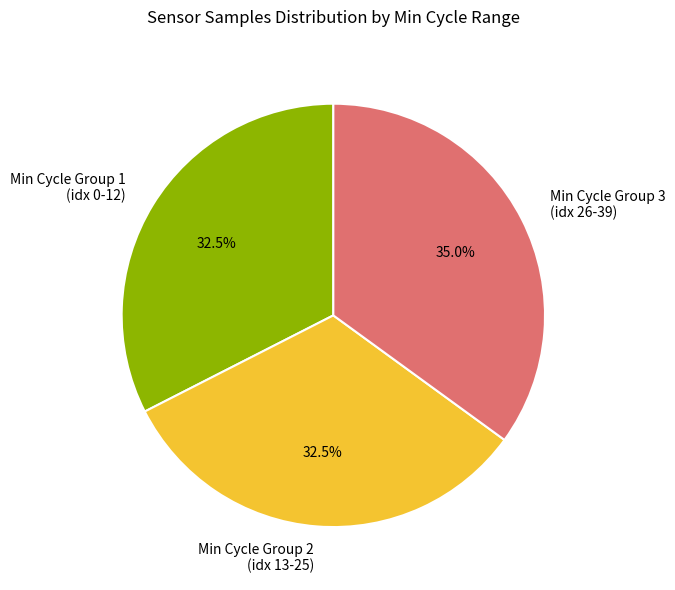

What is the largest slice in the pie chart?

Min Cycle Group 3 (idx 26-39)